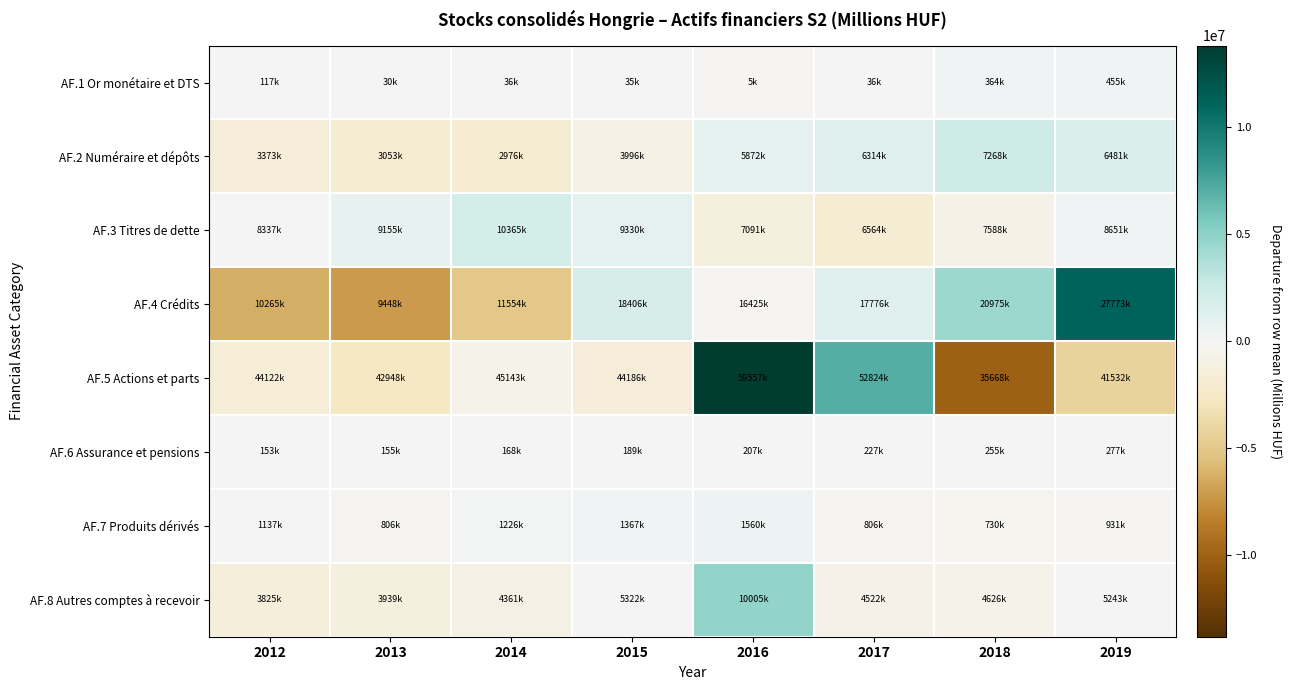

Reading right to left, extract all data points from this chart.

AF.1 Or monétaire et DTS: 2019=320482.5	2018=229367.5	2017=-98421.5	2016=-130106.5	2015=-99738.5	2014=-99268.5	2013=-104589.5	2012=-17725.5
AF.2 Numéraire et dépôts: 2019=1564267.2	2018=2351668.2	2017=1397773.2	2016=954912.2	2015=-920253.8	2014=-1941049.8	2013=-1863658.8	2012=-1543658.8
AF.3 Titres de dette: 2019=266278.9	2018=-797222.1	2017=-1821360.1	2016=-1294437.1	2015=945436.9	2014=1979890.9	2013=769626.9	2012=-48214.1
AF.4 Crédits: 2019=11195553.8	2018=4397350.8	2017=1198267.8	2016=-153321.2	2015=1828043.8	2014=-5023580.2	2013=-7129642.2	2012=-6312672.2
AF.5 Actions et parts: 2019=-4215118.1	2018=-10079217.1	2017=7076014.9	2016=13809459.9	2015=-1561553.1	2014=-604706.1	2013=-2799169.1	2012=-1625711.1
AF.6 Assurance et pensions: 2019=72690.2	2018=51029.2	2017=22869.2	2016=3399.2	2015=-14999.8	2014=-35750.8	2013=-48626.8	2012=-50610.8
AF.7 Produits dérivés: 2019=-138946.9	2018=-340024.9	2017=-264910.9	2016=489522.1	2015=296563.1	2014=155903.1	2013=-264711.9	2012=66606.1
AF.8 Autres comptes à recevoir: 2019=12842.8	2018=-604148.2	2017=-708514.2	2016=4774828.8	2015=91599.8	2014=-869923.2	2013=-1291337.2	2012=-1405348.2